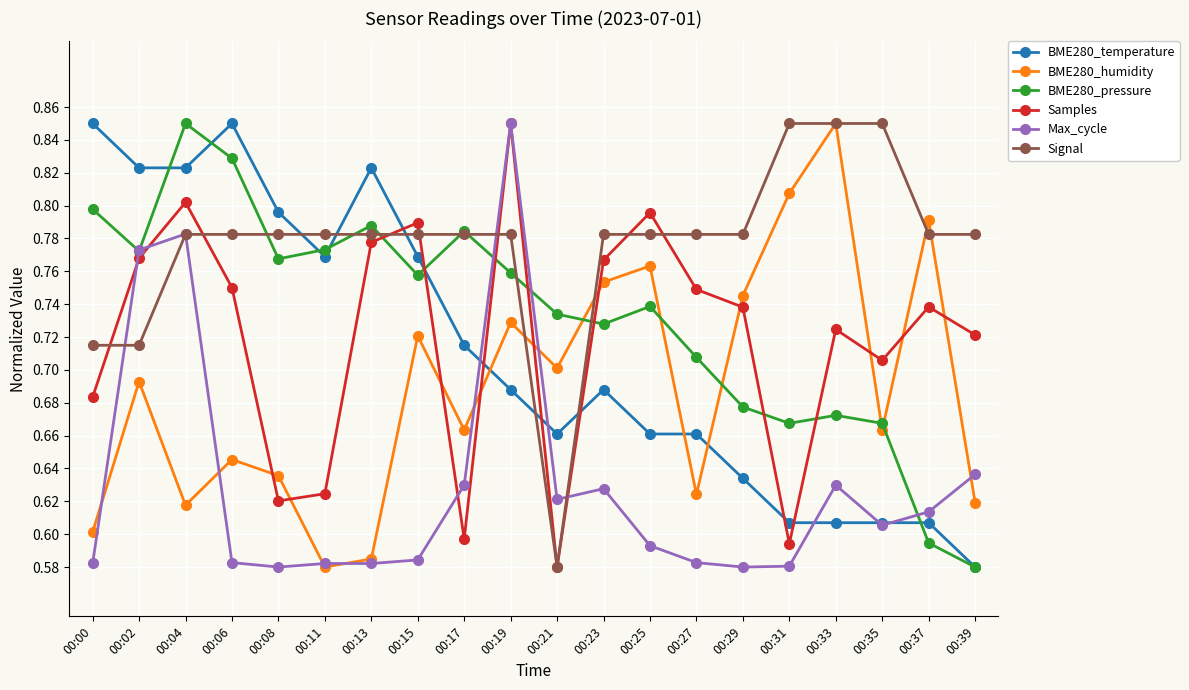

True or false: BME280_pressure and BME280_temperature cross at least once.

True